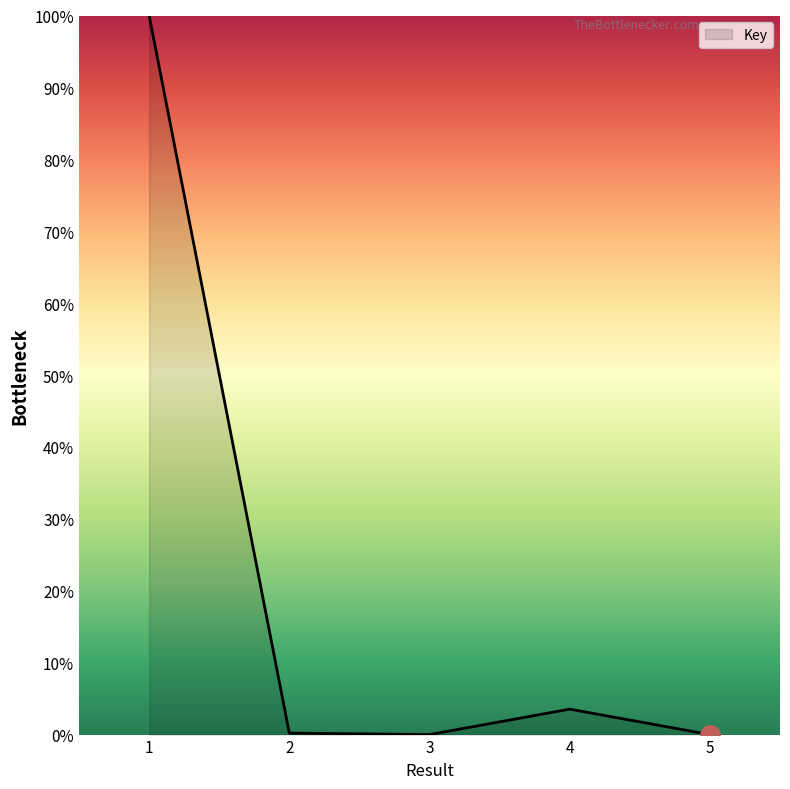

The value at 3 is 0.0. True or false?

True